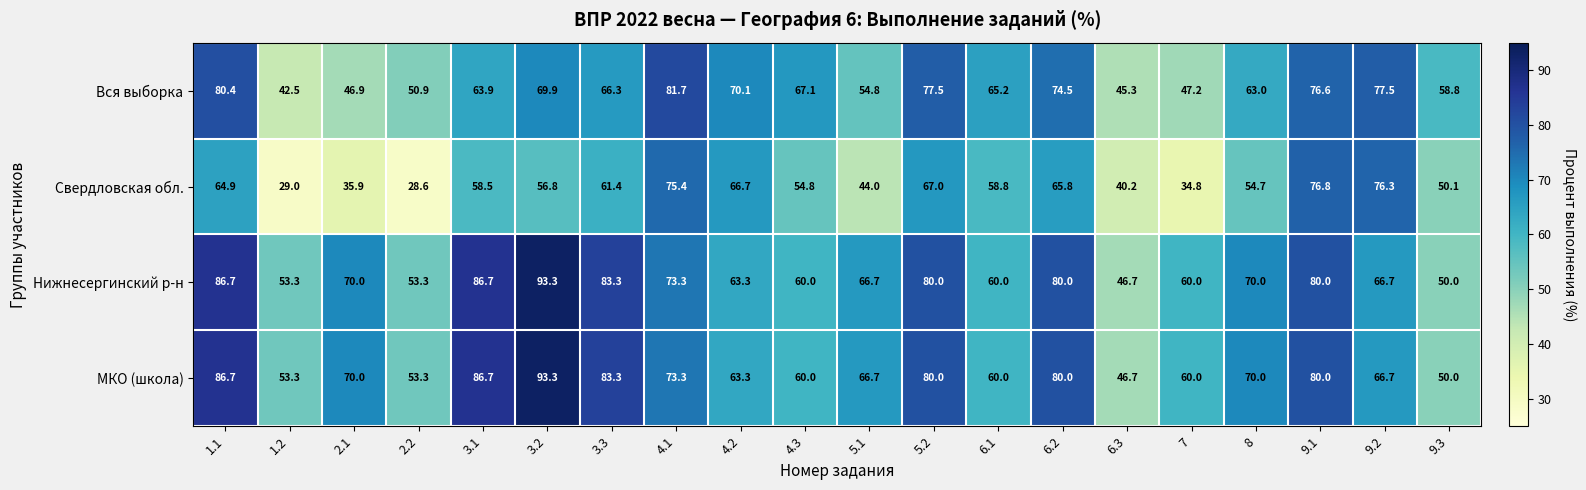

List the labels in order of Свердловская обл. value, largest first.

9.1, 9.2, 4.1, 5.2, 4.2, 6.2, 1.1, 3.3, 6.1, 3.1, 3.2, 4.3, 8, 9.3, 5.1, 6.3, 2.1, 7, 1.2, 2.2